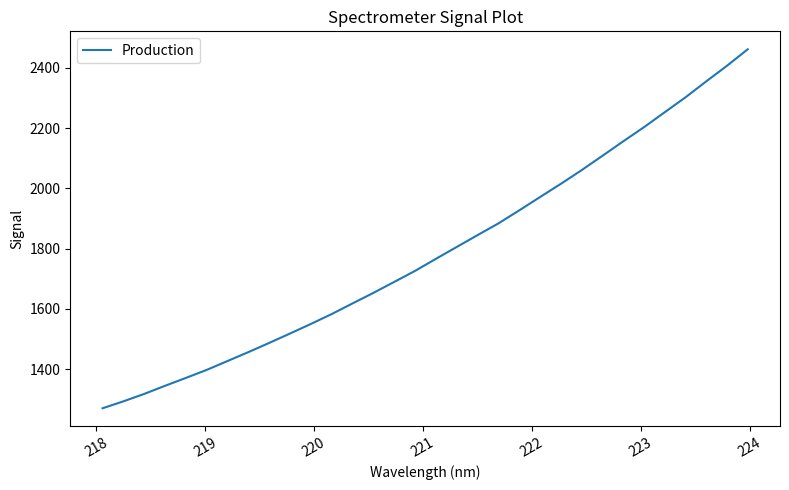

What is the difference between the maximum and minimum values?

1191.9